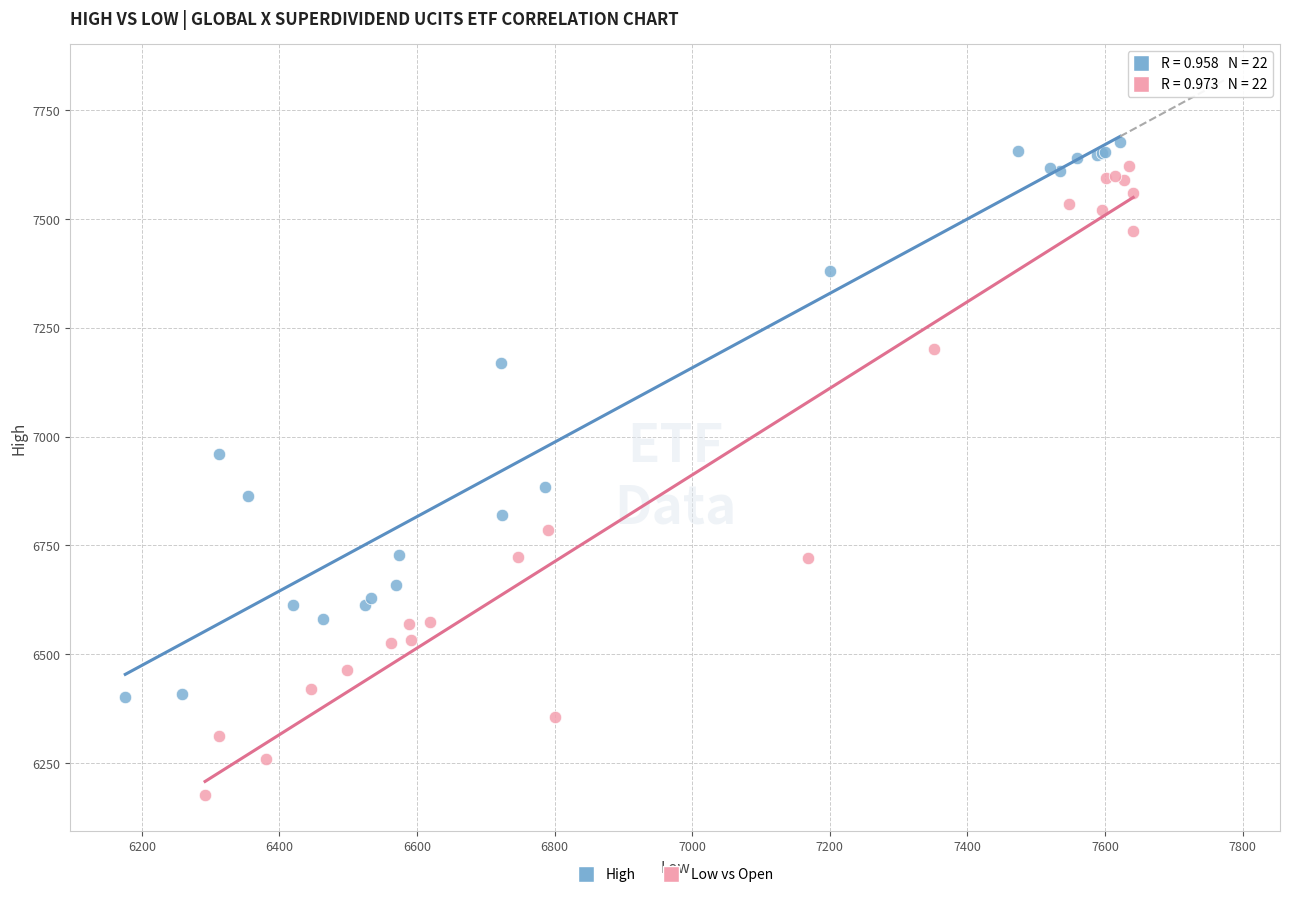

Which series contains the highest Y value?

High